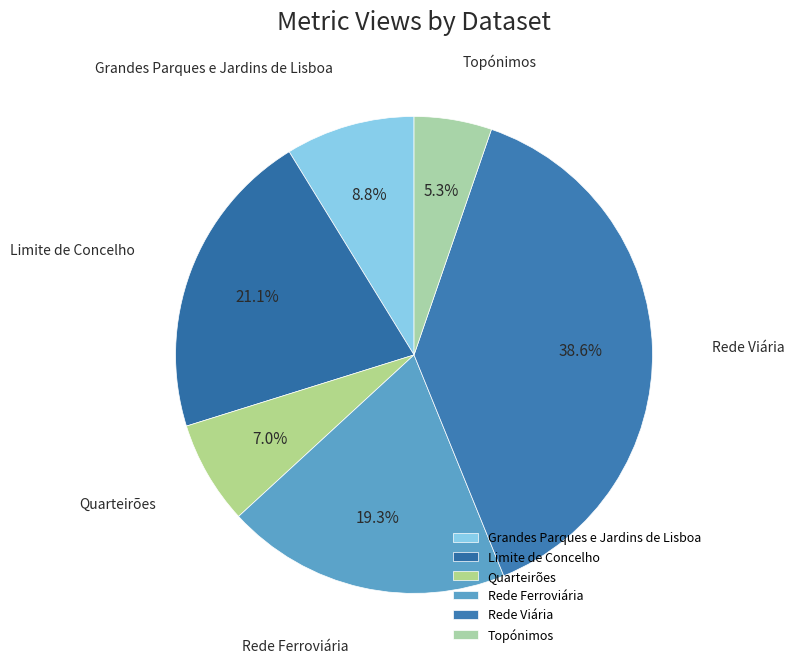

To the nearest percent, what is the average slice percentage?

17%